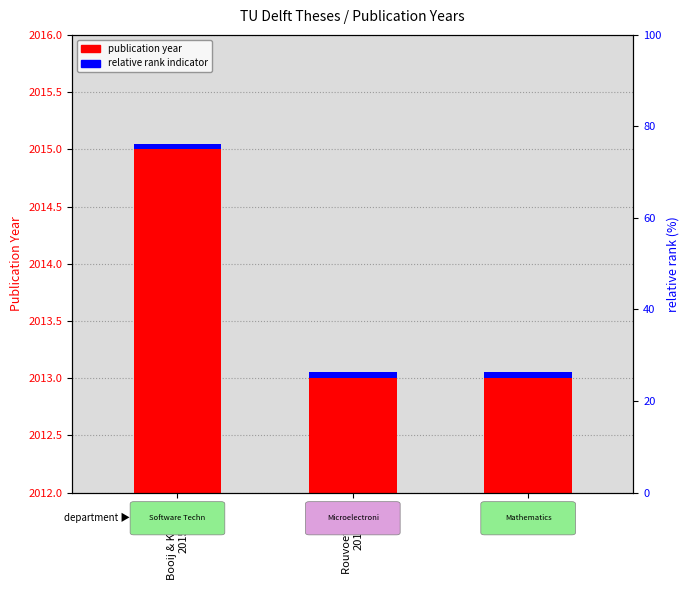

Which series has the largest total across all categories?

publication year (from baseline)